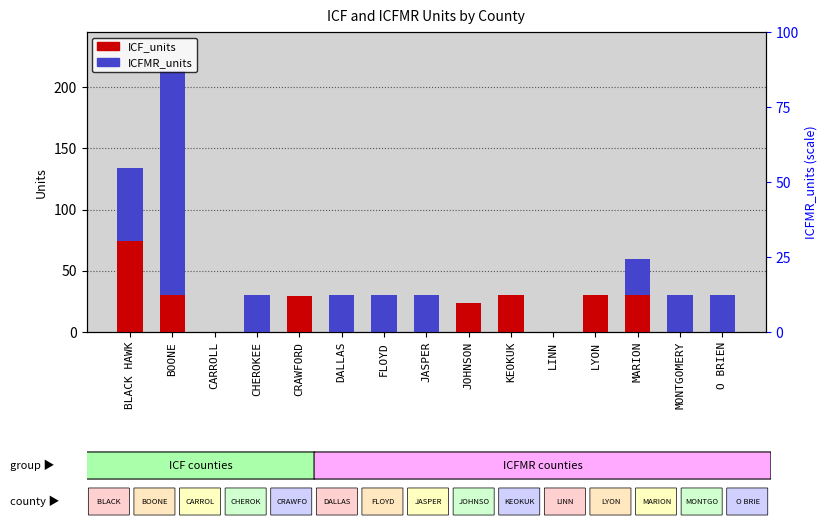

List the series in order of their overall mean, lowest first.

ICF_units, ICFMR_units